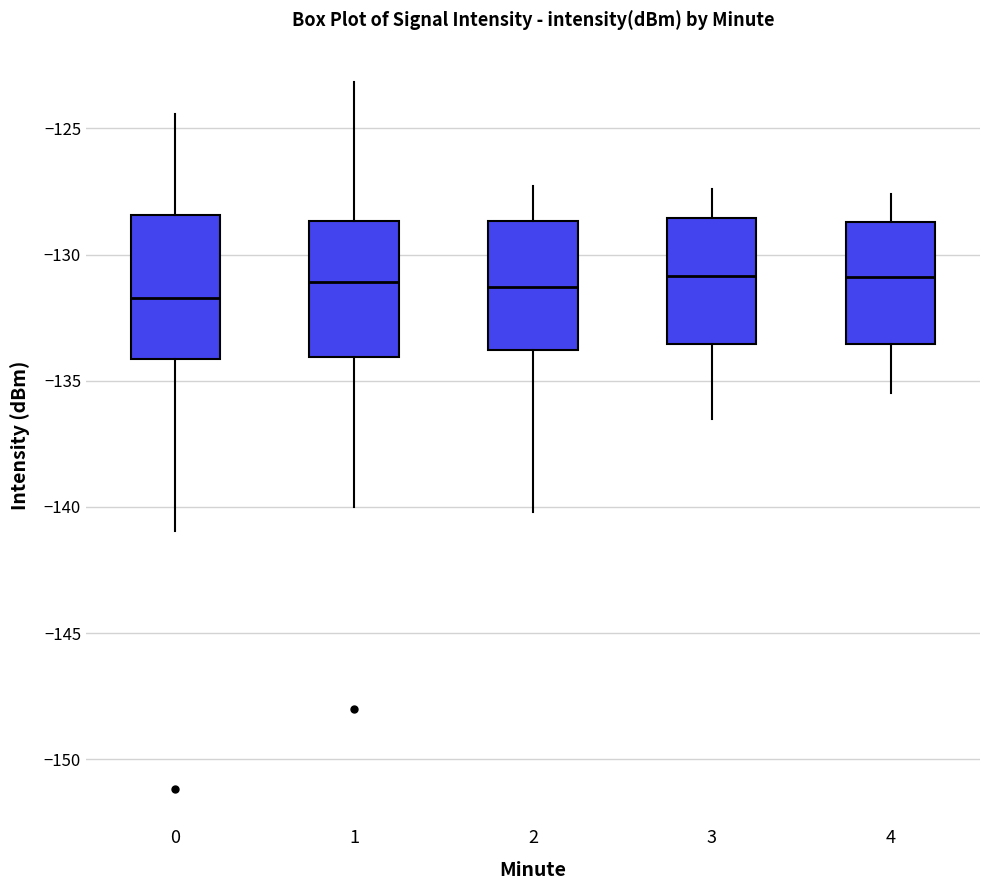

Where does the upper whisker of the box at x = 2 end on the y-axis? The values are not printed on the chart, so give them approximately, as read against the axis.

-127.5